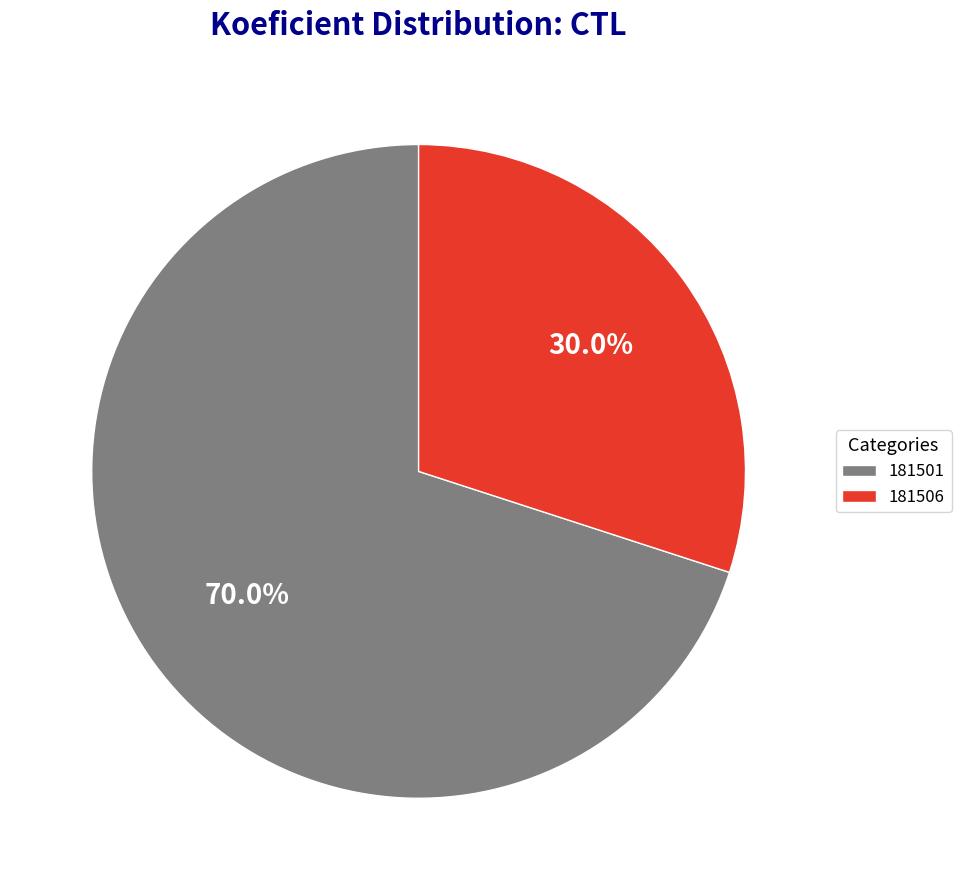

What is the smallest slice in the pie chart?

181506